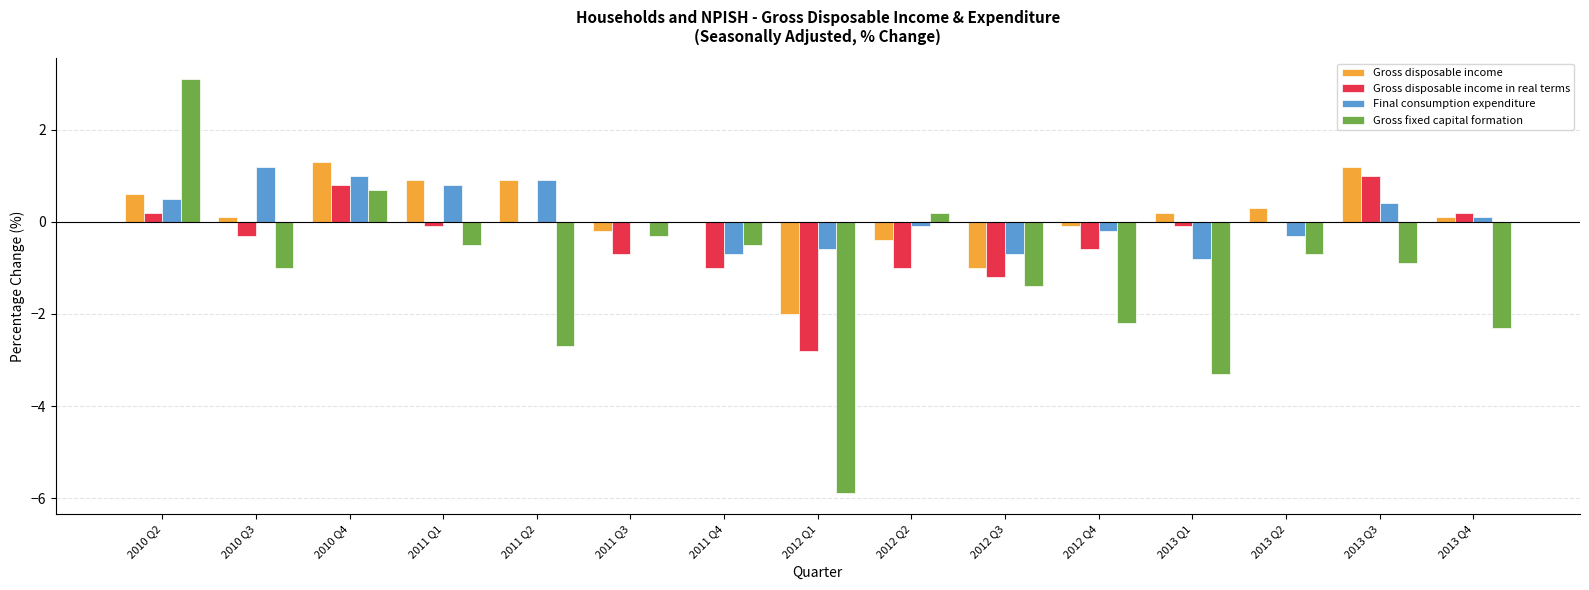

What is the total value across all series at 2013 Q3?

1.7